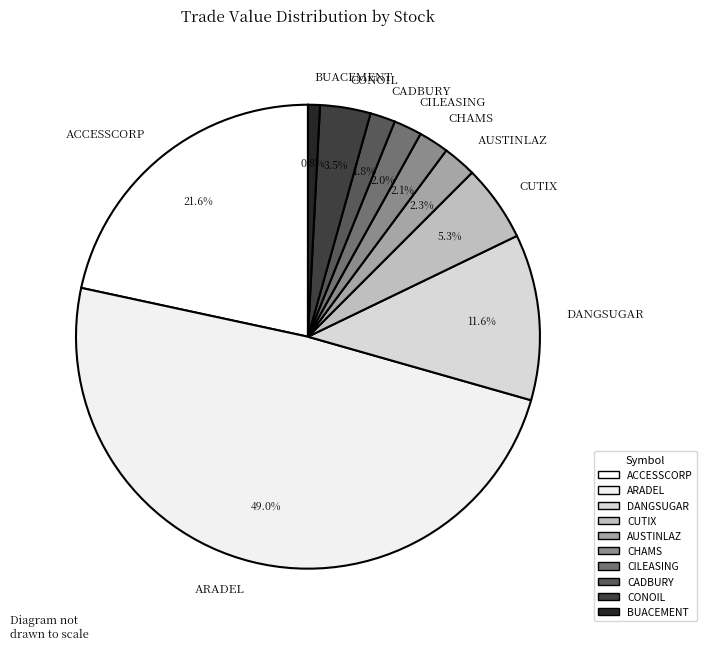

Is there any slice that represents more than half of the pie?

No